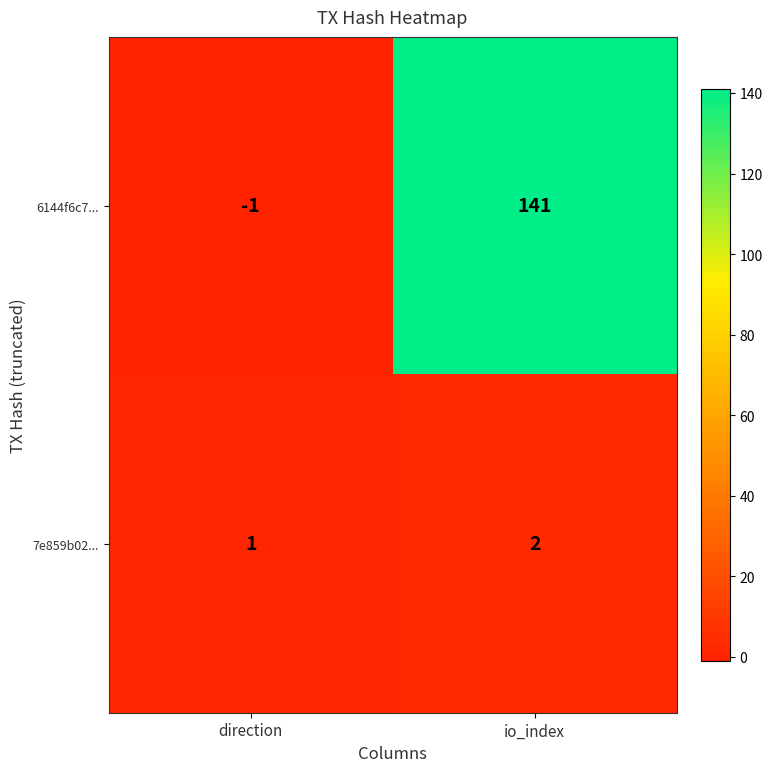

Reading right to left, what are all the values shown in this chart?

6144f6c7...: io_index=141	direction=-1
7e859b02...: io_index=2	direction=1